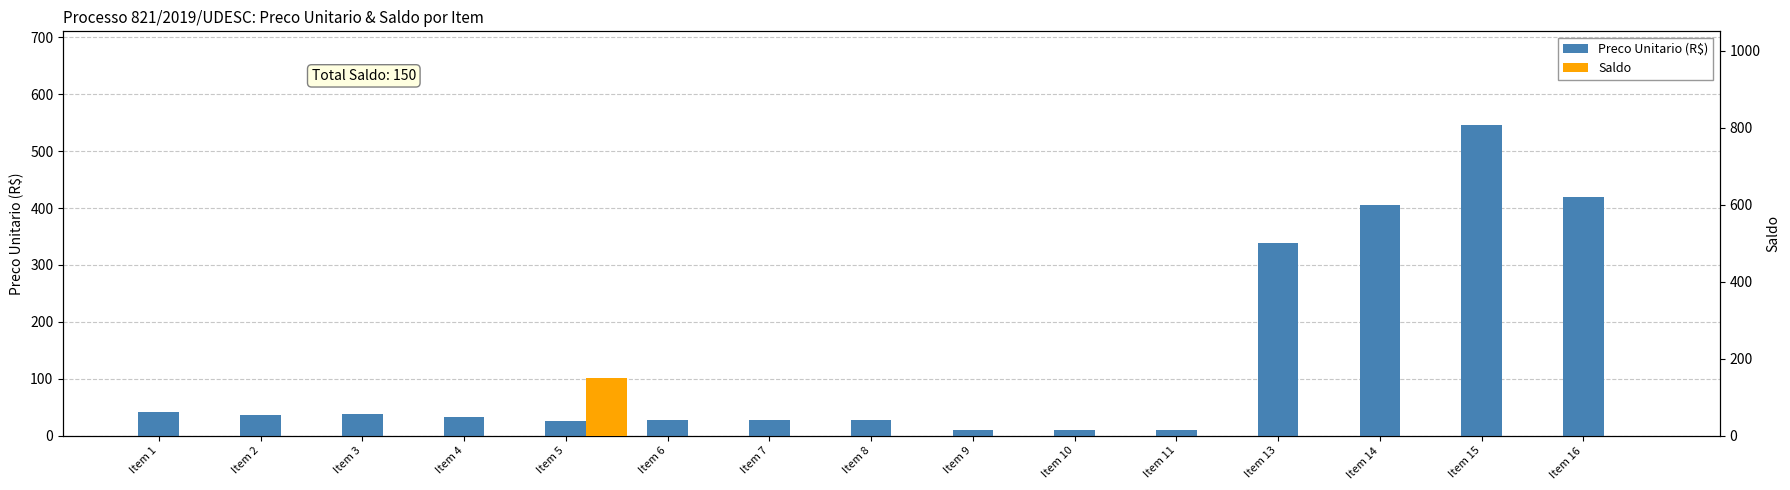

True or false: Preco Unitario (R$) has a value of 38.7 at Item 3.

True